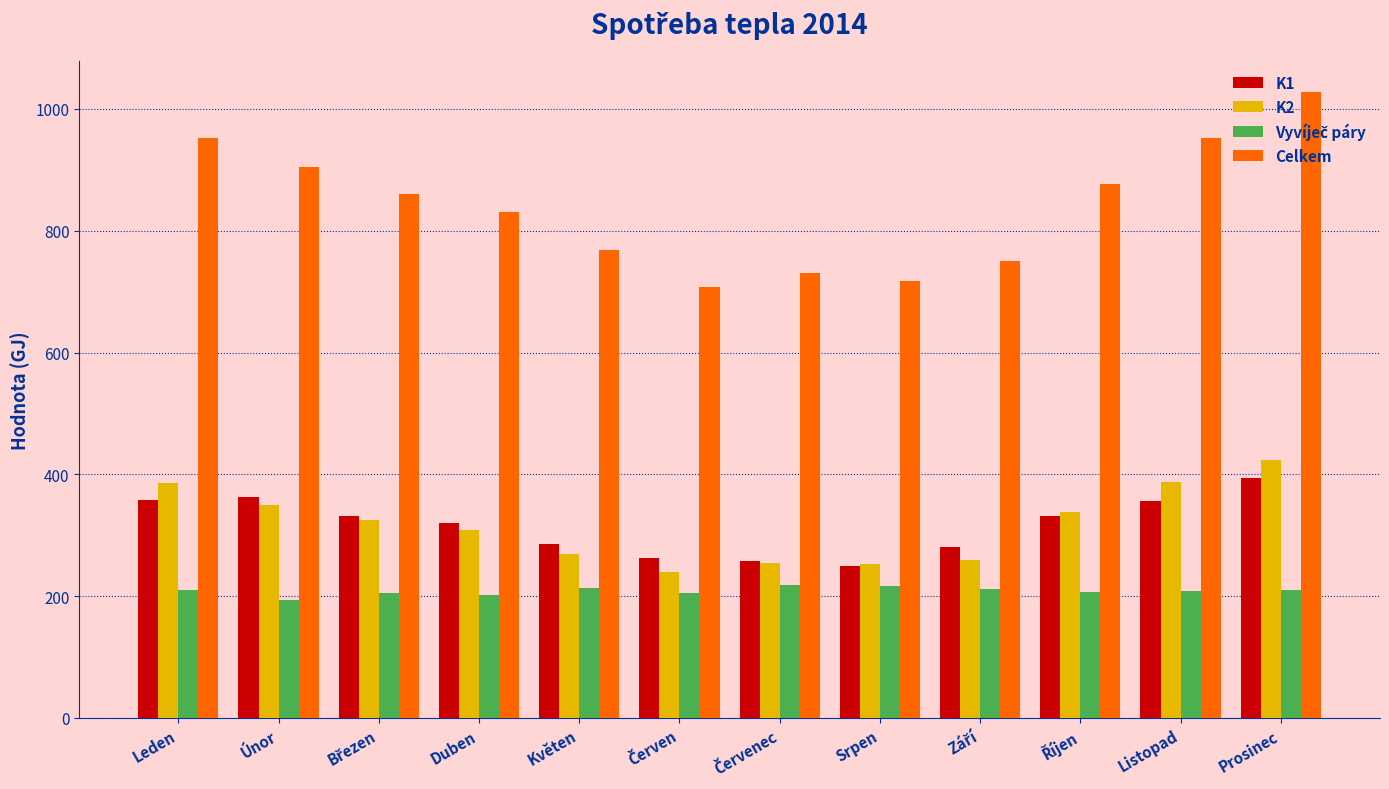

What is the label of the 2nd bar from the right?

Listopad